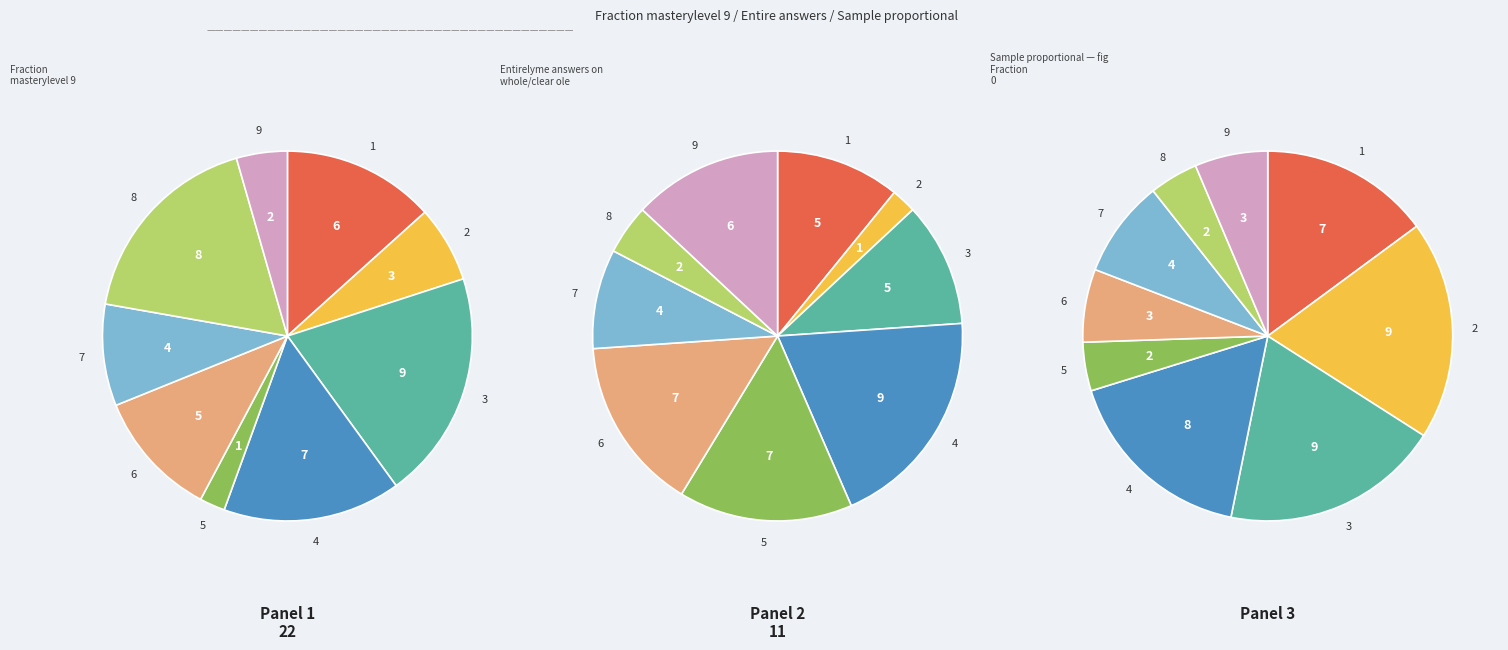

What percentage is the 8 slice, to the nearest percent?

18%